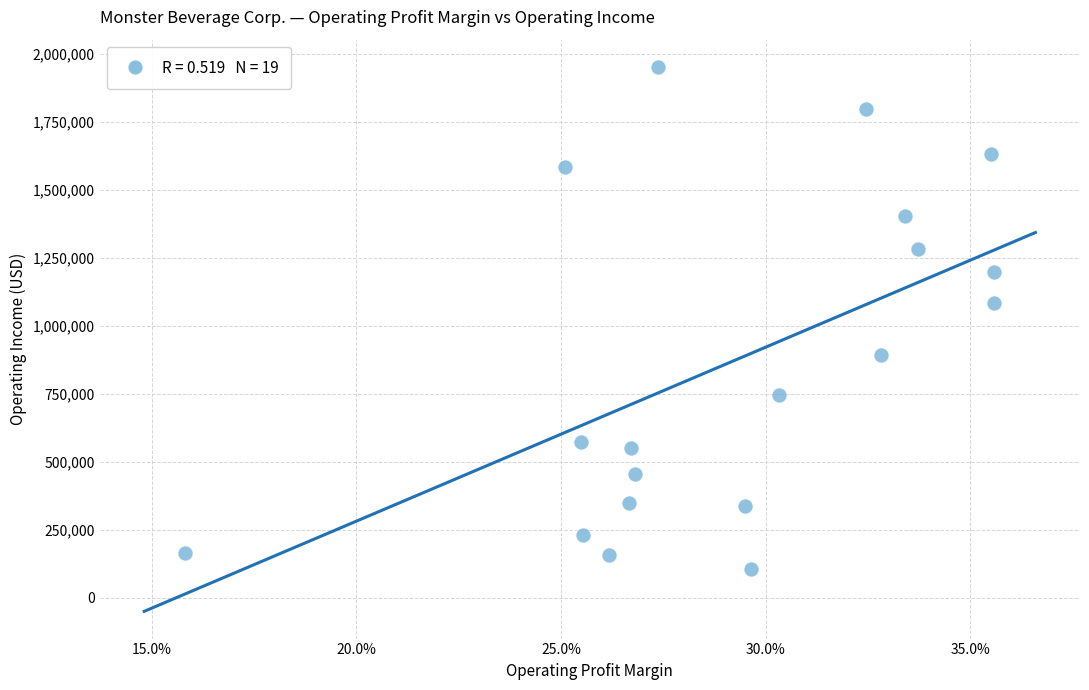

What Y value in the scatter plot is closest to 1028399?

1085338